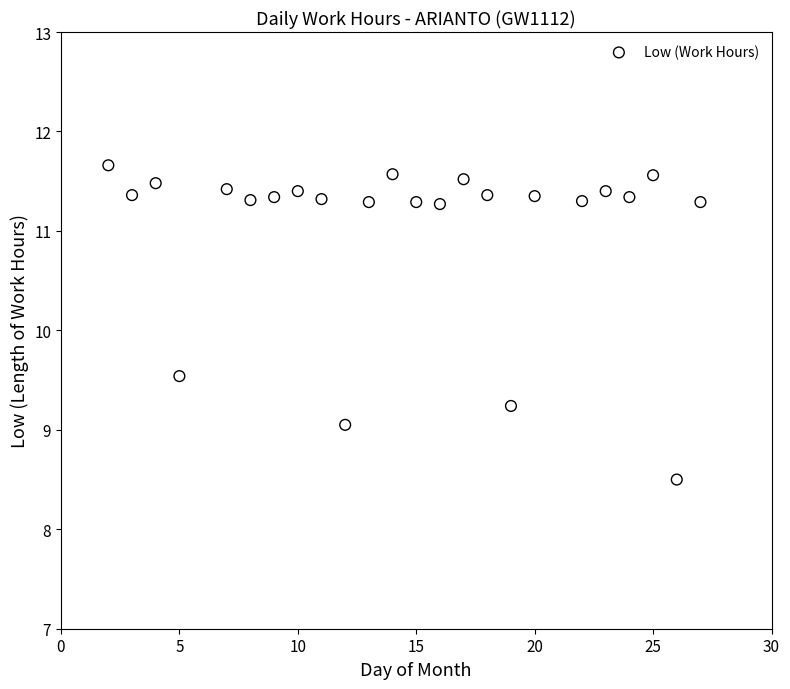

What Y value in the scatter plot is closest to 10?

9.5